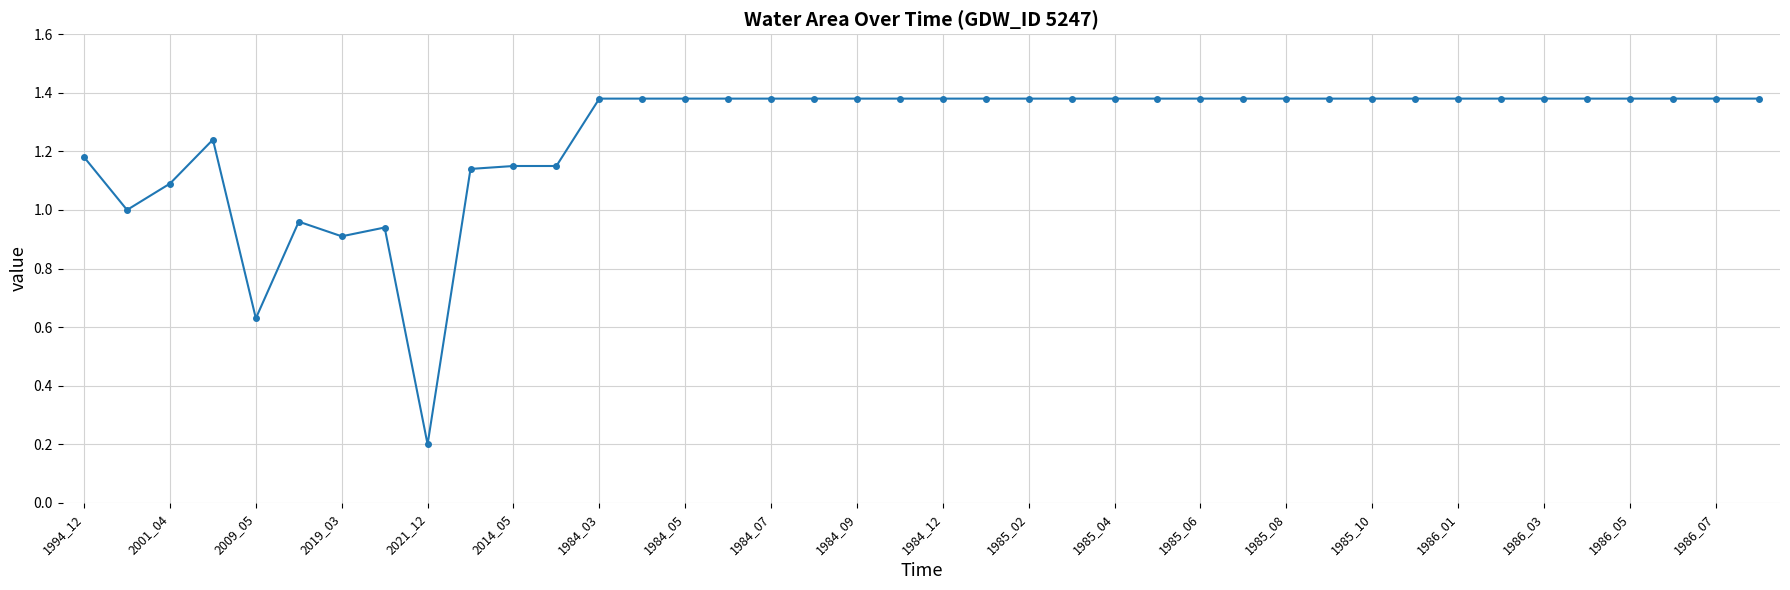

How many distinct data groups are displayed?

1